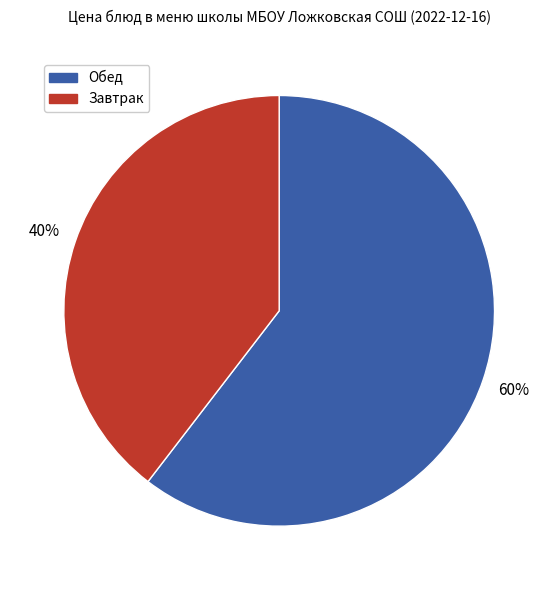

What is the ratio of the value at Завтрак to the value at Обед?

0.7